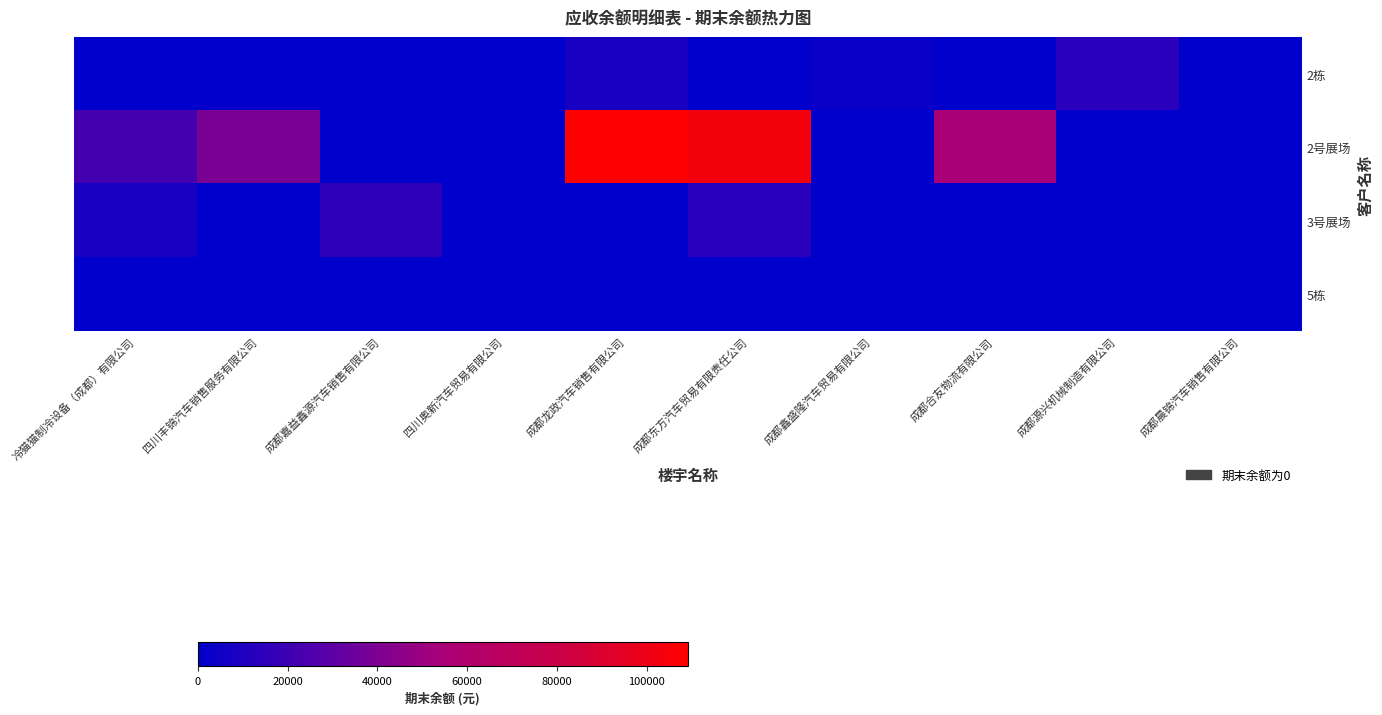

Reading right to left, transcribe all the data shown in this chart.

2栋: 成都晨锦汽车销售有限公司=0.0	成都源兴机械制造有限公司=13584.7	成都合友物流有限公司=0.0	成都鑫盛隆汽车贸易有限公司=2873.8	成都东方汽车贸易有限责任公司=0.0	成都龙政汽车销售有限公司=7701.8	四川奥新汽车贸易有限公司=0.0	成都嘉益鑫源汽车销售有限公司=0.0	四川丰锦汽车销售服务有限公司=0.0	冷猫猫制冷设备（成都）有限公司=0.0
2号展场: 成都晨锦汽车销售有限公司=0.0	成都源兴机械制造有限公司=0.0	成都合友物流有限公司=54336.0	成都鑫盛隆汽车贸易有限公司=0.0	成都东方汽车贸易有限责任公司=103644.0	成都龙政汽车销售有限公司=109209.0	四川奥新汽车贸易有限公司=0.0	成都嘉益鑫源汽车销售有限公司=0.0	四川丰锦汽车销售服务有限公司=39401.0	冷猫猫制冷设备（成都）有限公司=21334.0
3号展场: 成都晨锦汽车销售有限公司=0.0	成都源兴机械制造有限公司=0.0	成都合友物流有限公司=0.0	成都鑫盛隆汽车贸易有限公司=0.0	成都东方汽车贸易有限责任公司=13092.0	成都龙政汽车销售有限公司=0.0	四川奥新汽车贸易有限公司=0.0	成都嘉益鑫源汽车销售有限公司=15178.0	四川丰锦汽车销售服务有限公司=0.0	冷猫猫制冷设备（成都）有限公司=8000.0
5栋: 成都晨锦汽车销售有限公司=0.0	成都源兴机械制造有限公司=0.0	成都合友物流有限公司=0.0	成都鑫盛隆汽车贸易有限公司=0.0	成都东方汽车贸易有限责任公司=0.0	成都龙政汽车销售有限公司=0.0	四川奥新汽车贸易有限公司=0.0	成都嘉益鑫源汽车销售有限公司=0.0	四川丰锦汽车销售服务有限公司=0.0	冷猫猫制冷设备（成都）有限公司=0.0